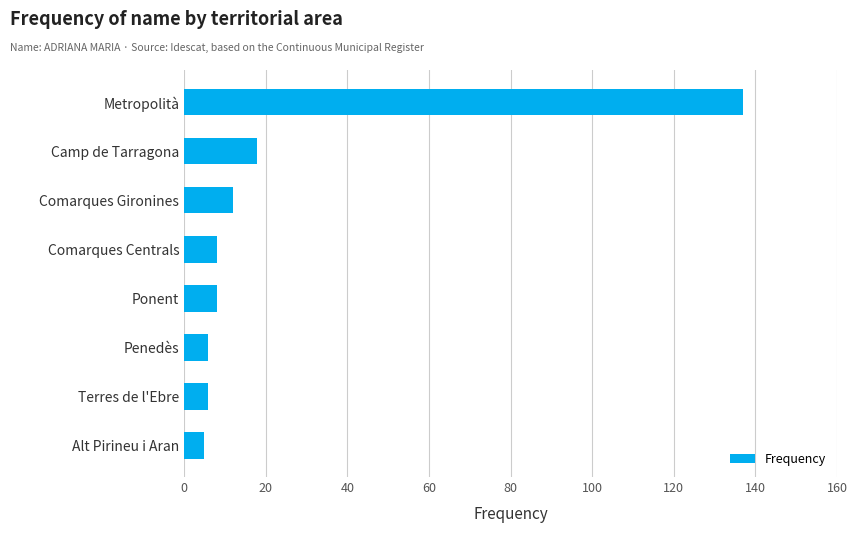

How many bars are there in total?

8